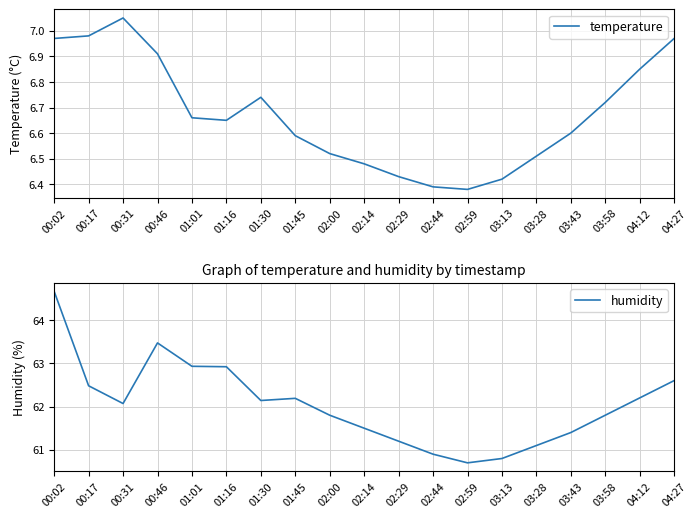

What are all the series names shown in the legend?

temperature, humidity